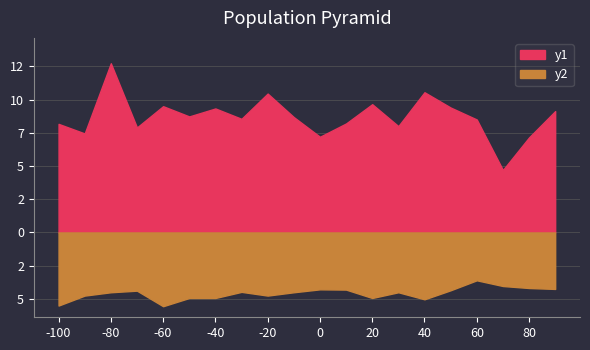

At how many categories does at least one series exceed 10?

3